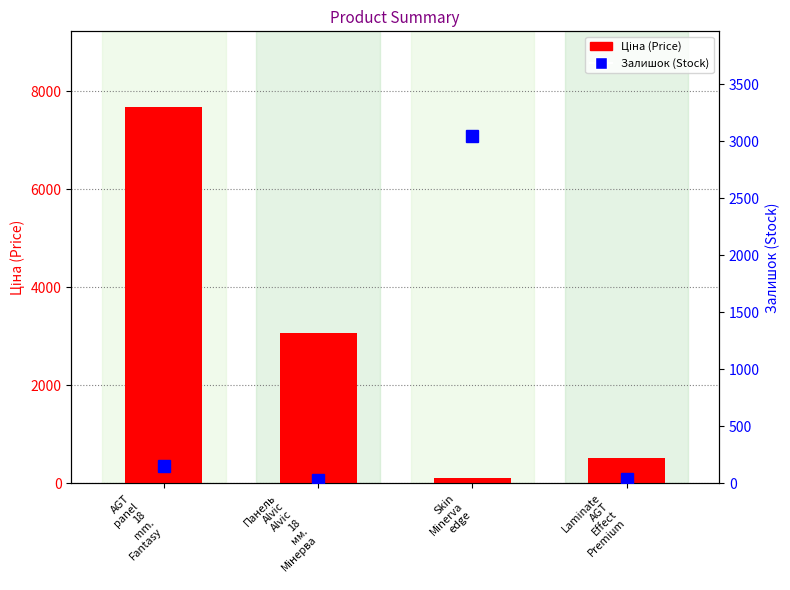

At which label does Залишок (Stock) reach its minimum?

Панель
Alvic
Alvic
18
мм.
Мінерва